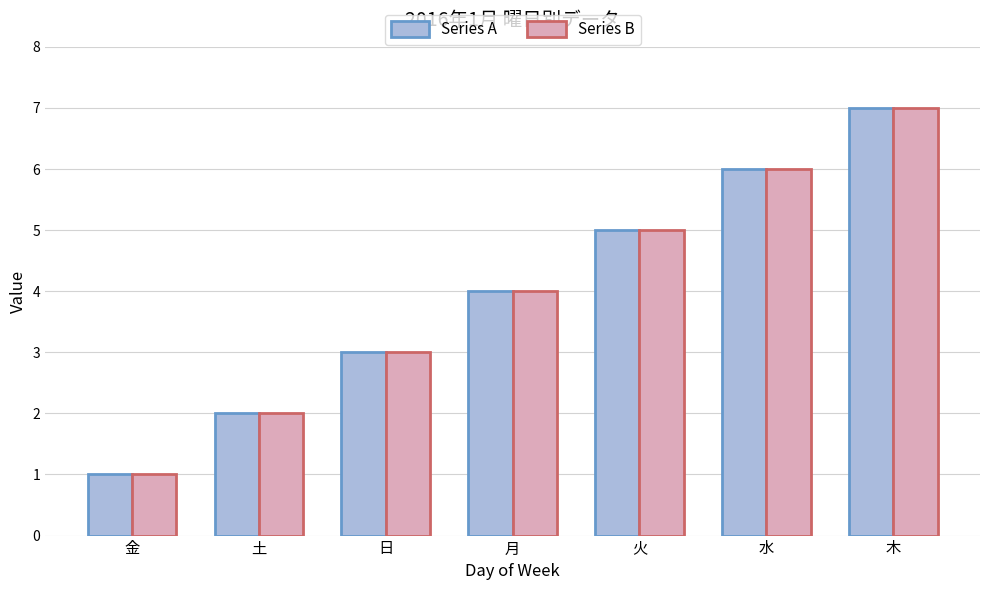

The value of Series A at 金 is 2. True or false?

False